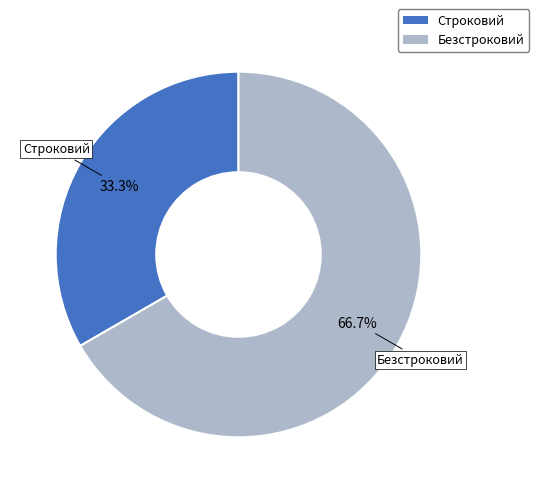

Approximately how many times larger is the value at Строковий compared to Безстроковий?

0.5